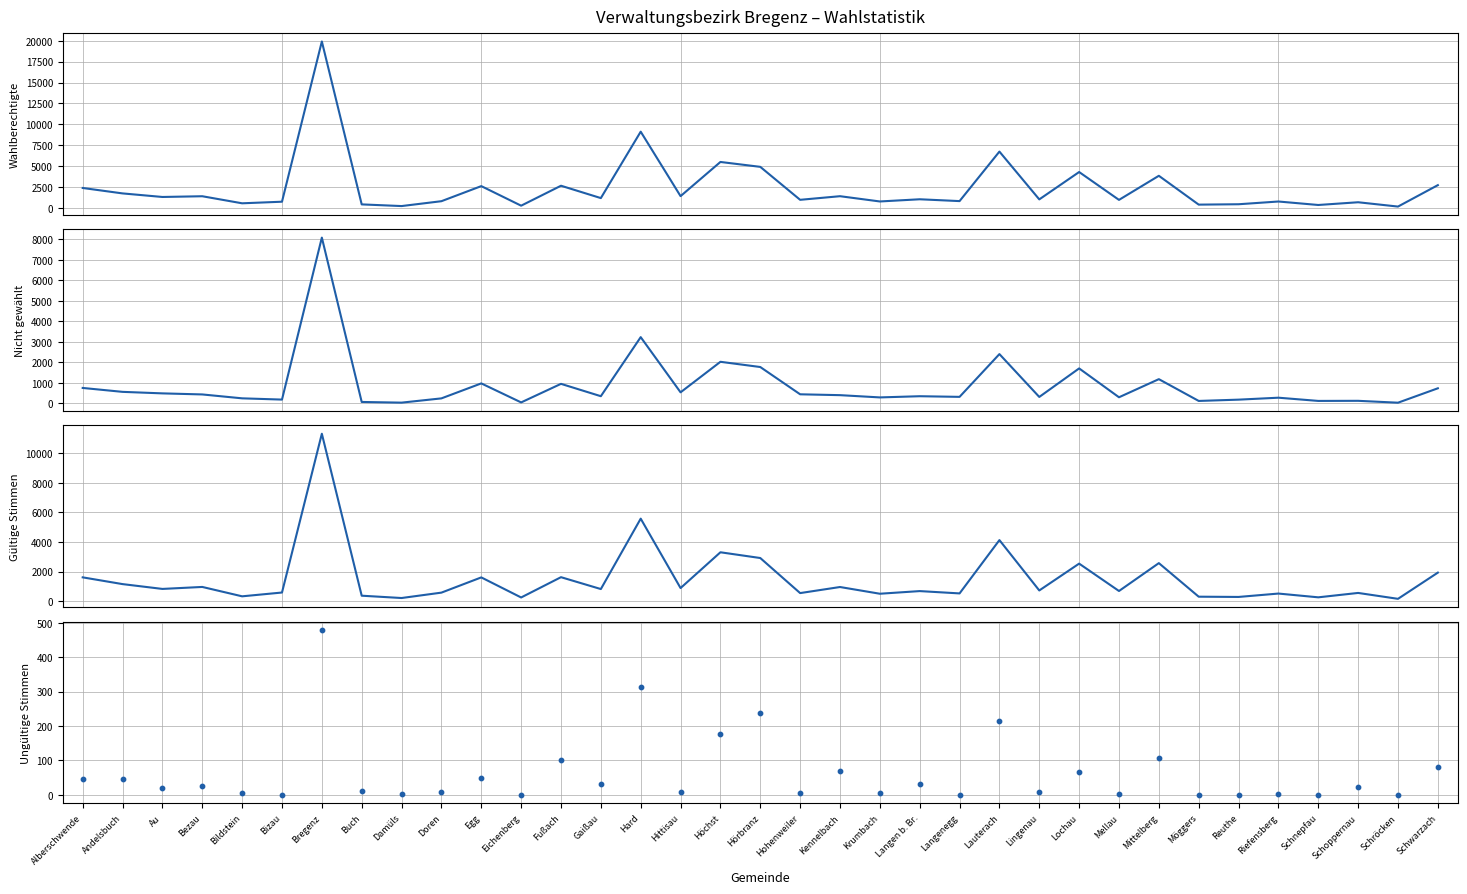

Which series contains the lowest Y value?

Abgegebene ungültig (Absolut)